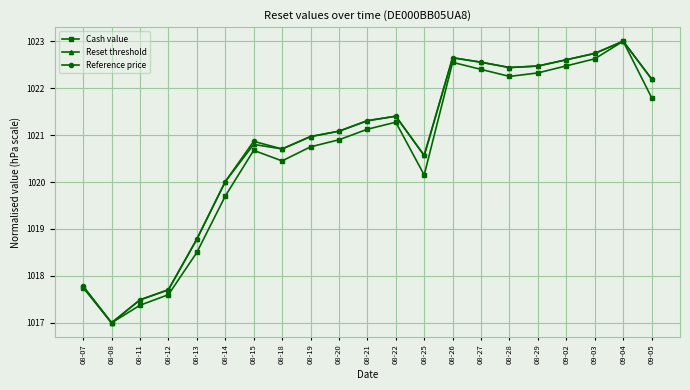

True or false: Reset threshold has a value of 1017.0 at 08-08.

True